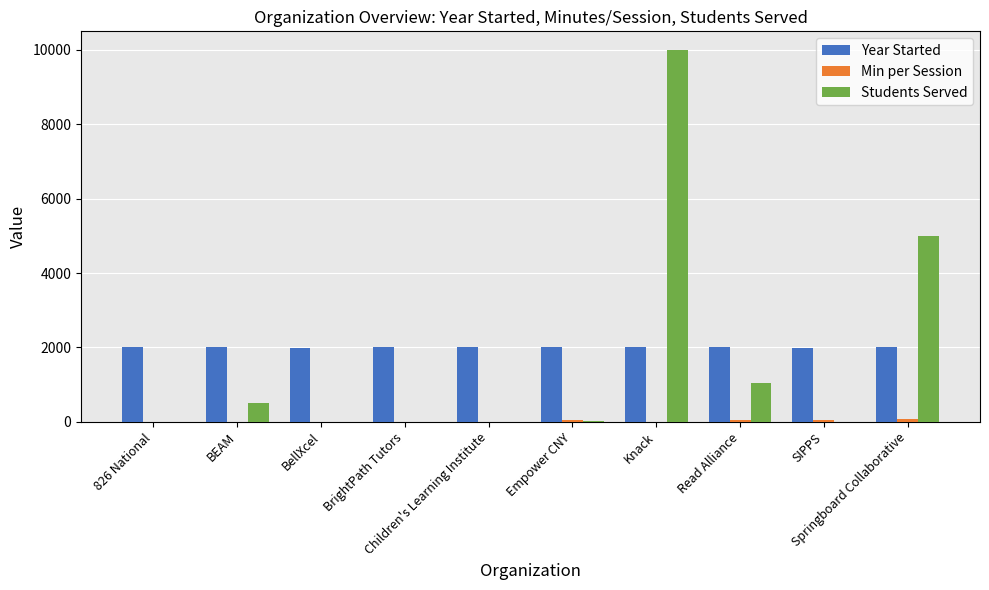

How many distinct data groups are displayed?

3